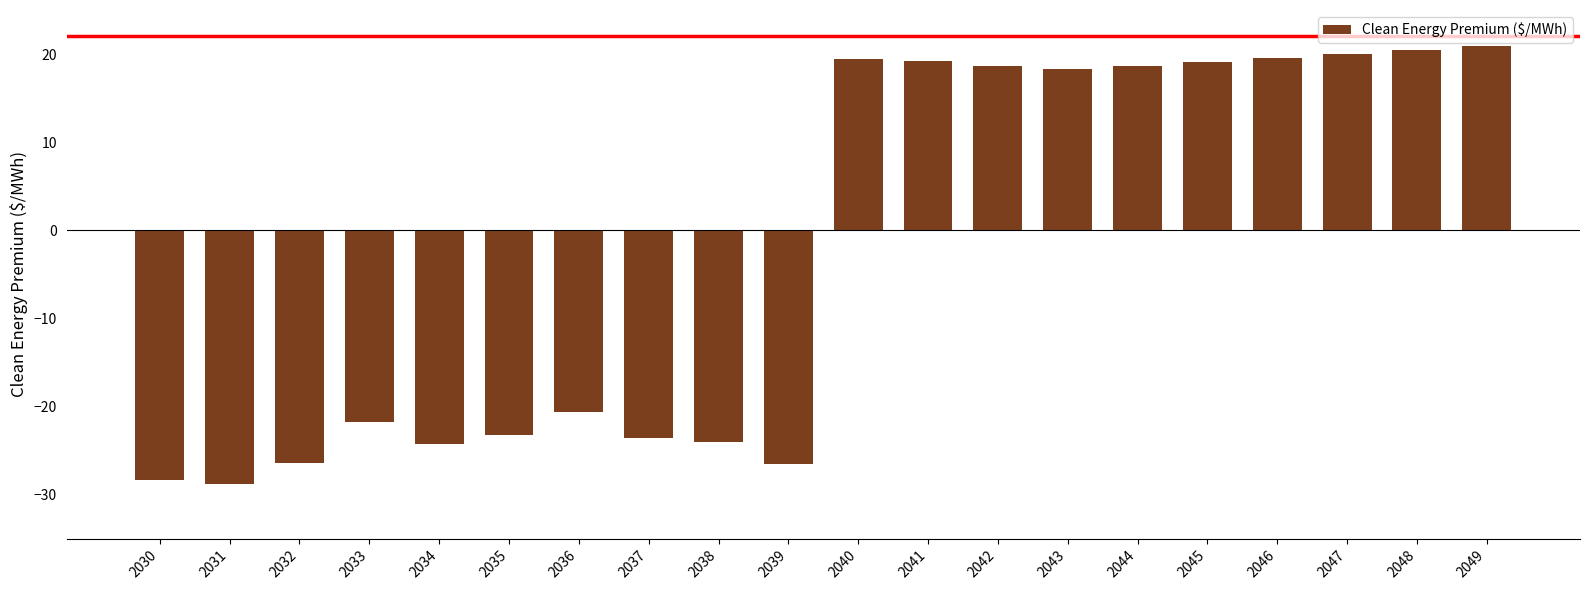

Are the bars grouped side by side (vs. stacked)?

No